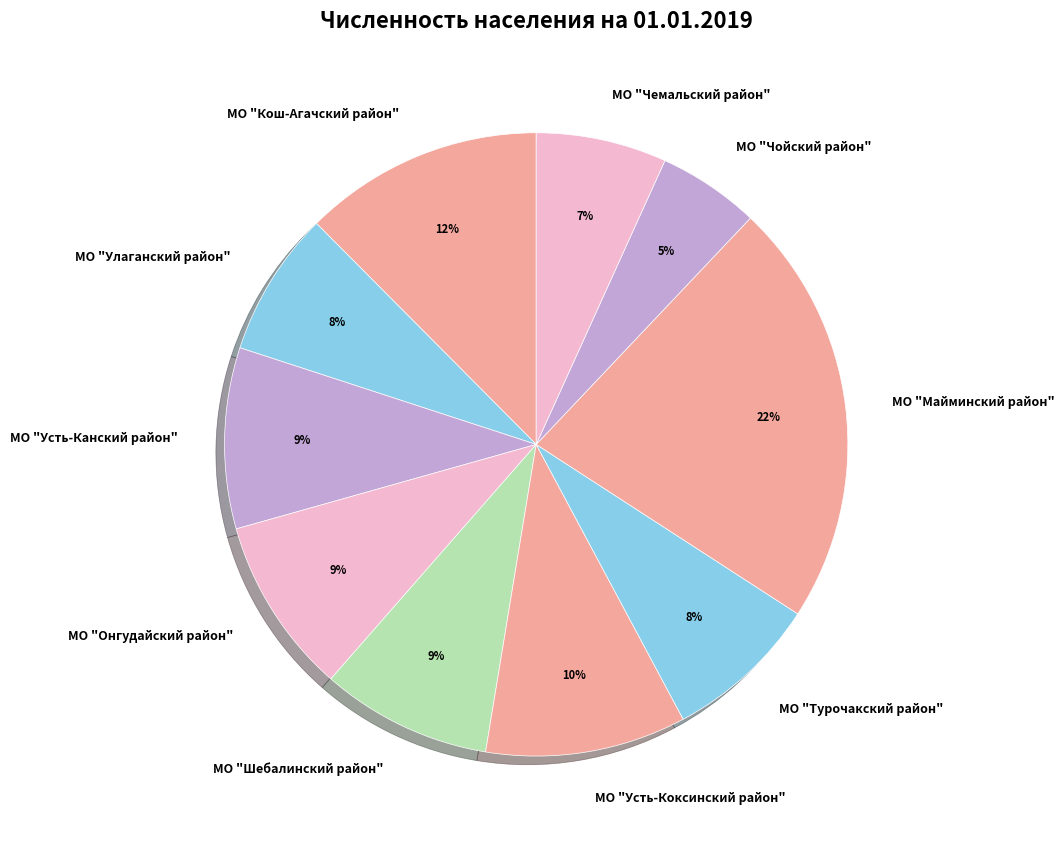

Is the sum of МО "Майминский район" and МО "Шебалинский район" greater than half?

No